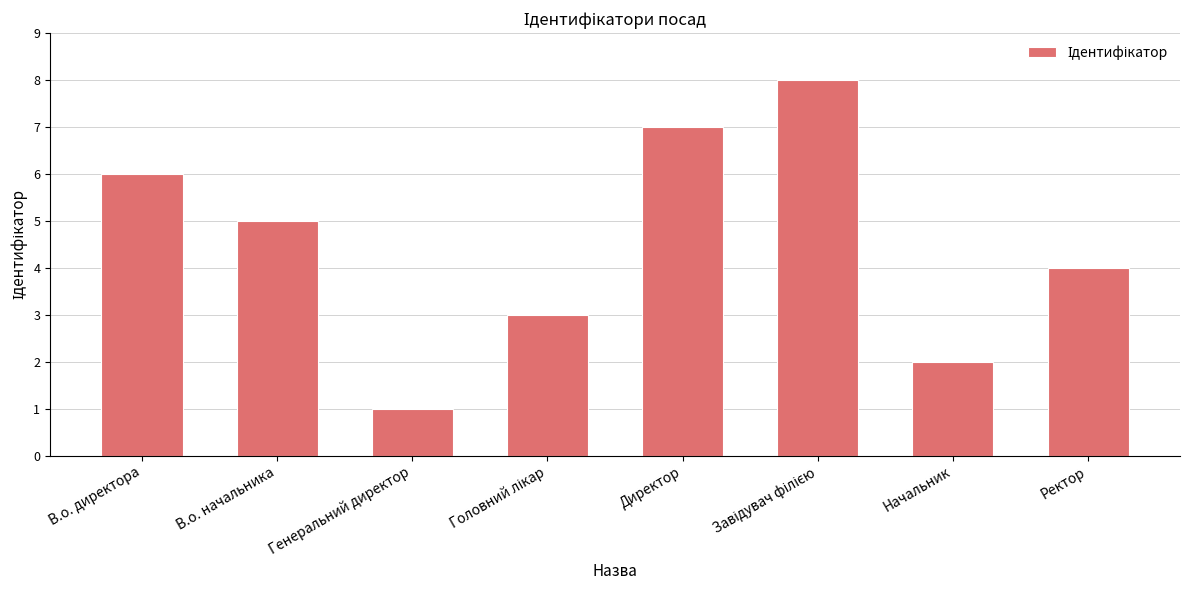

What is the difference between the values at Начальник and Генеральний директор?

1